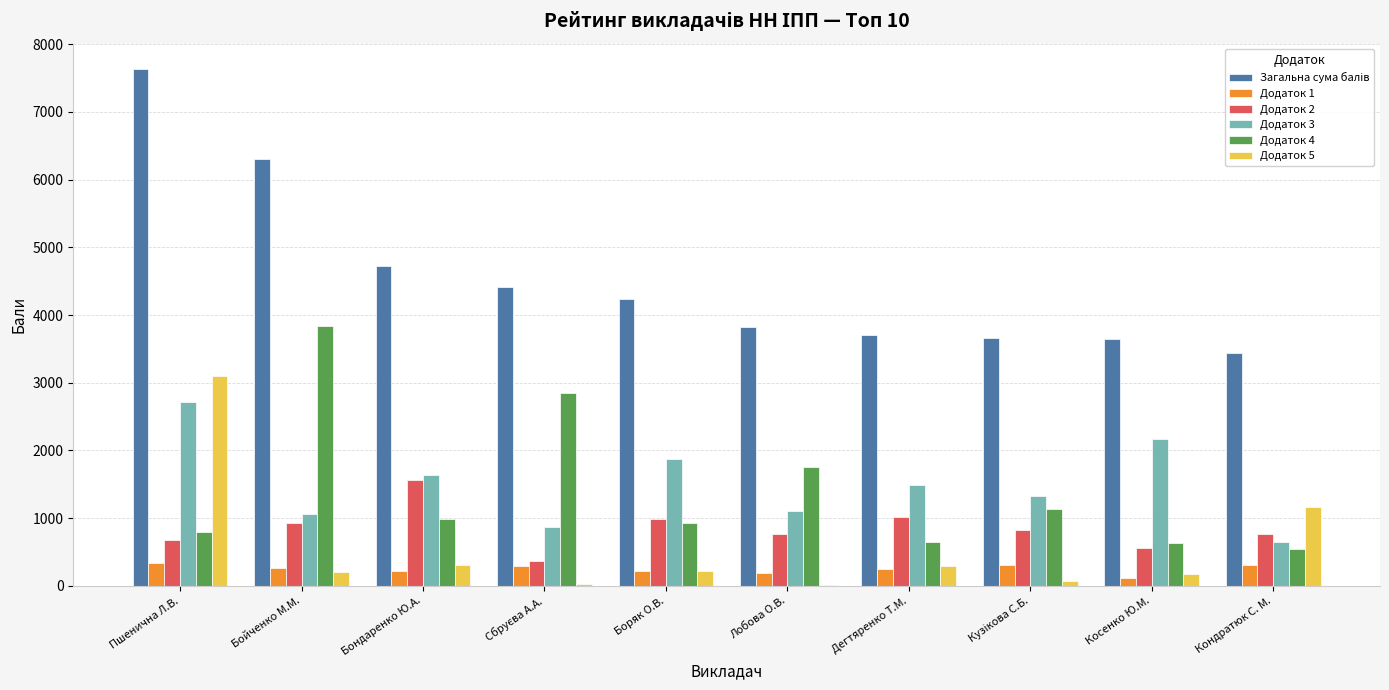

Are the bars grouped side by side (vs. stacked)?

Yes